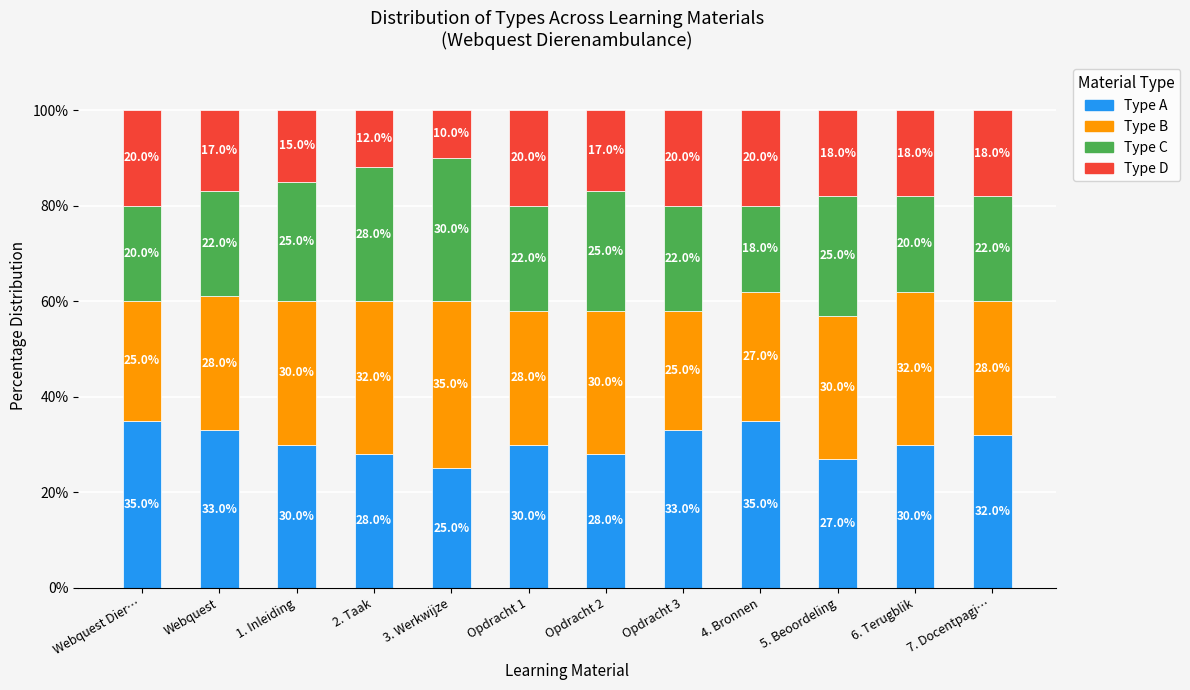

What are all the series names shown in the legend?

Type A, Type B, Type C, Type D